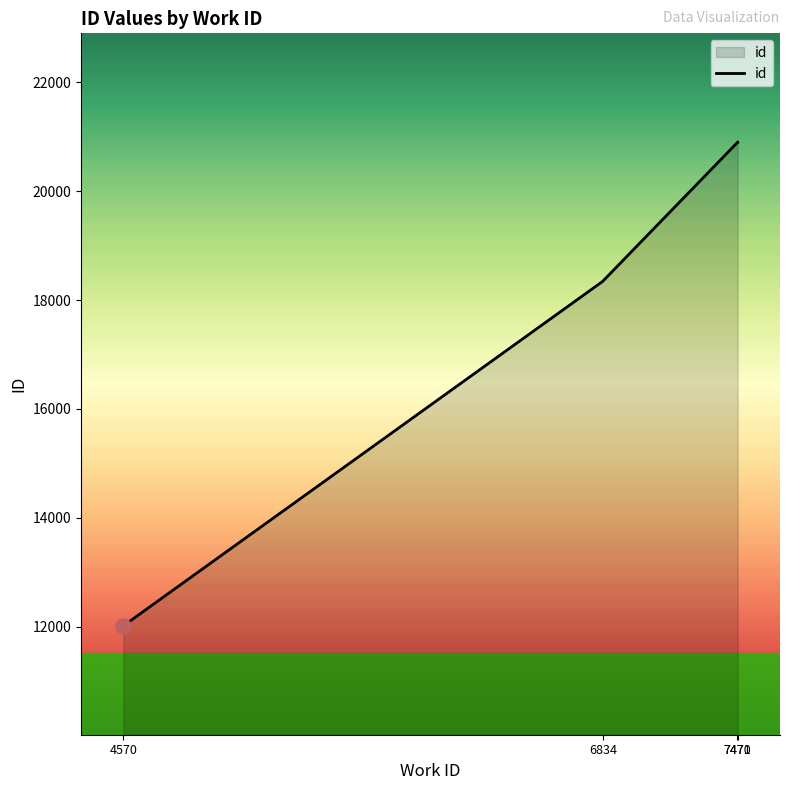

What is the ratio of the value at 7471 to the value at 7470?

1.0